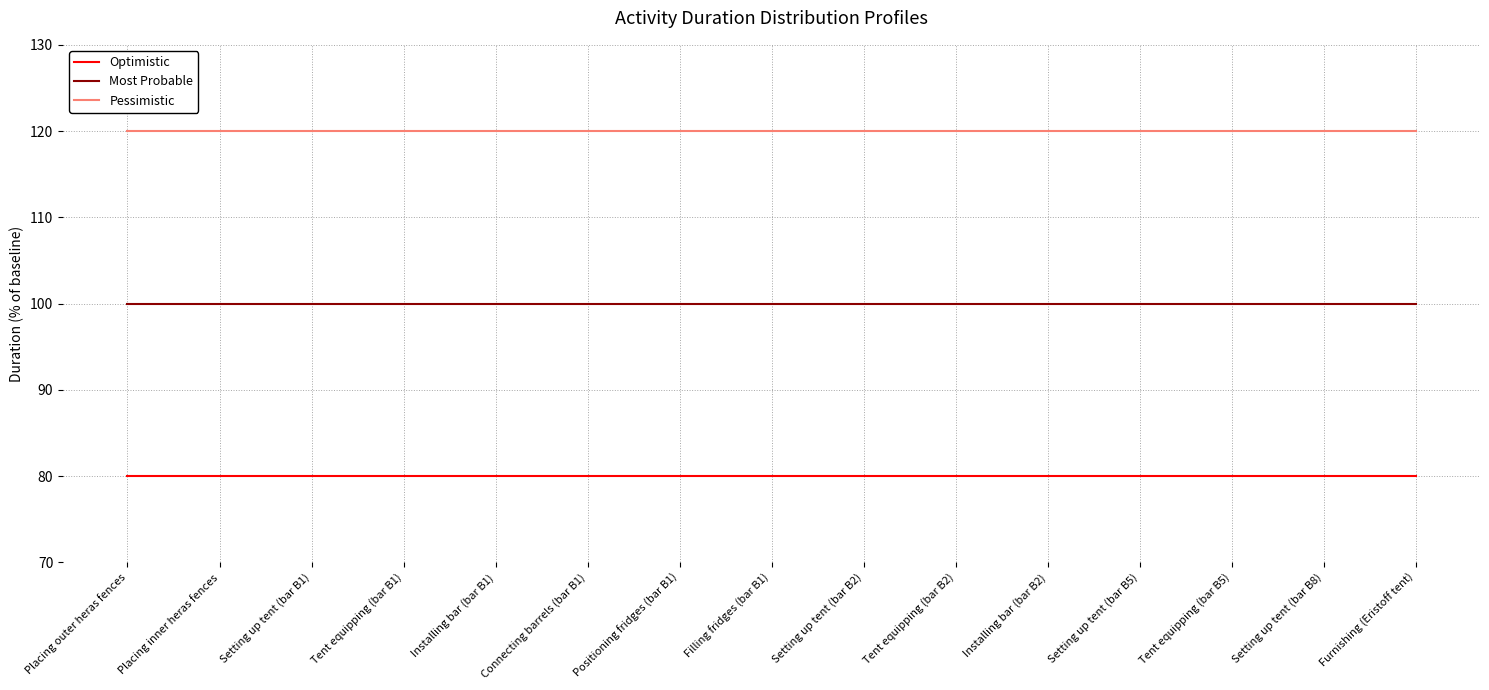

The value of Optimistic at Installing bar (bar B2) is 24. True or false?

False